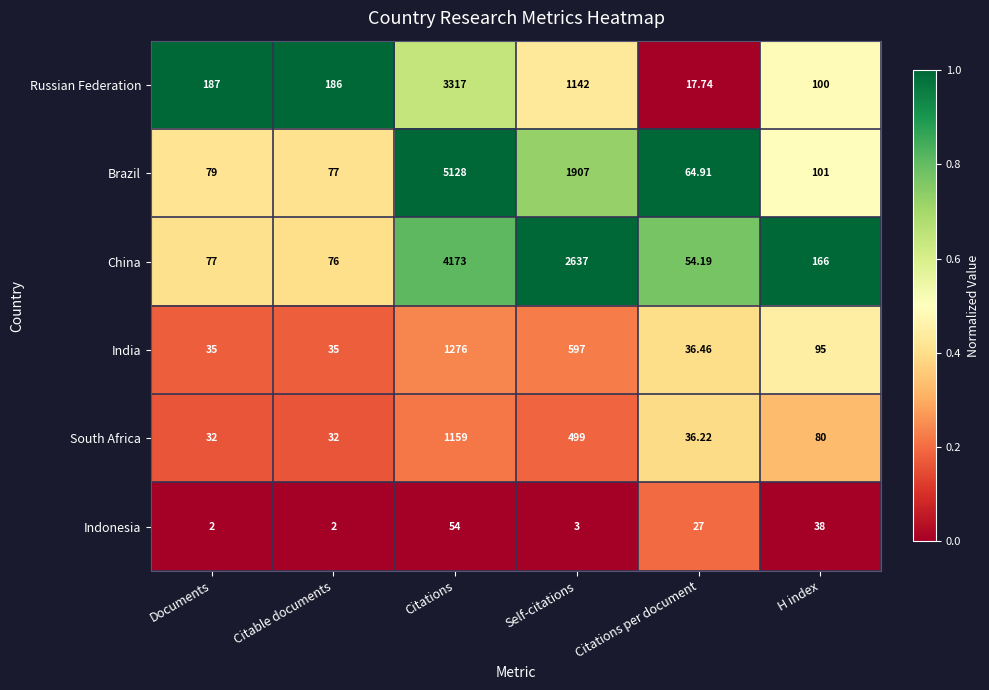

Which series has the widest spread of values?

Brazil